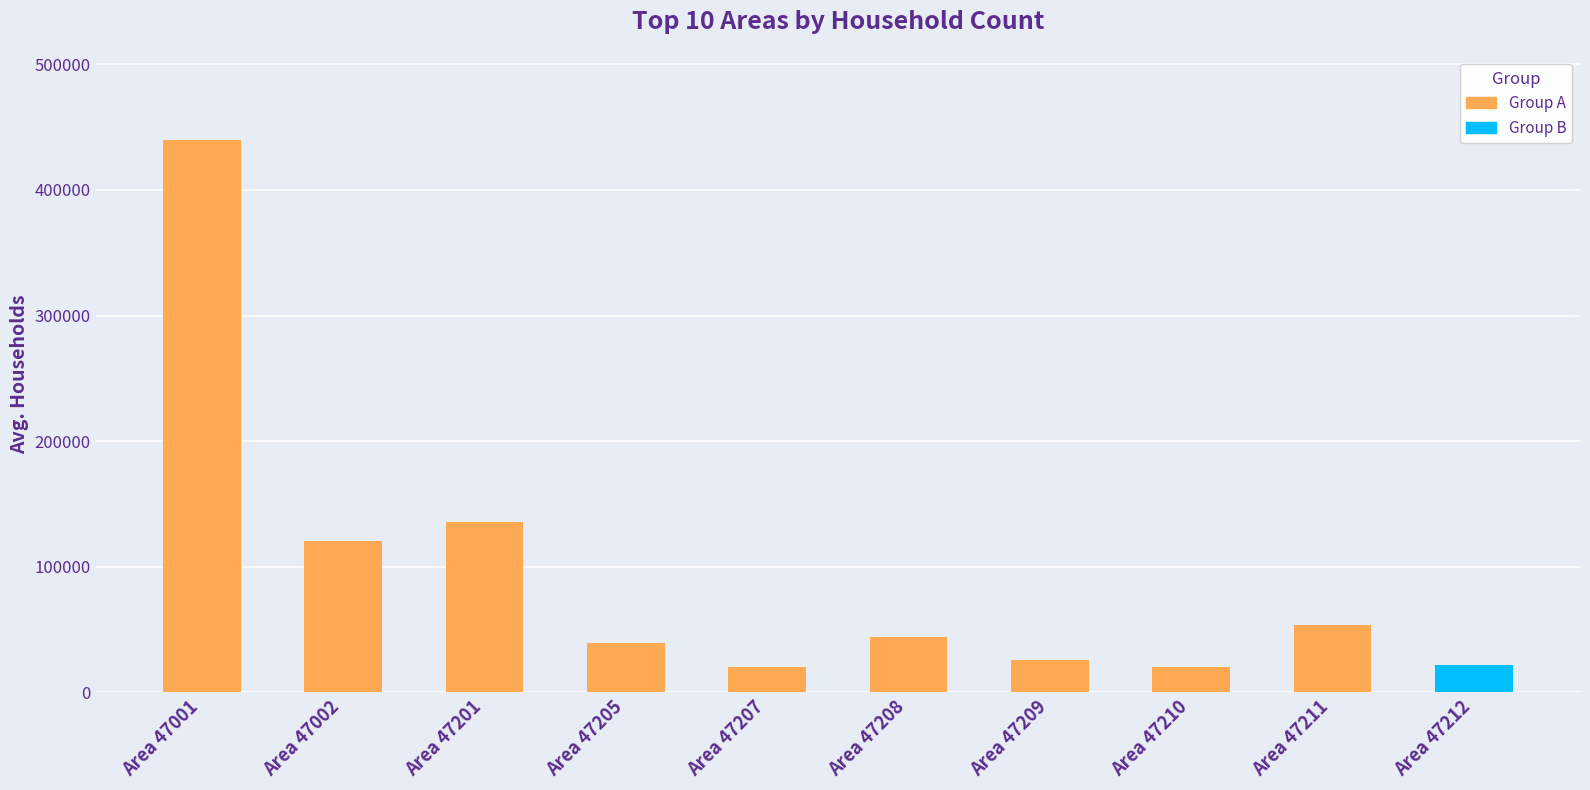

Are the bars grouped side by side (vs. stacked)?

No